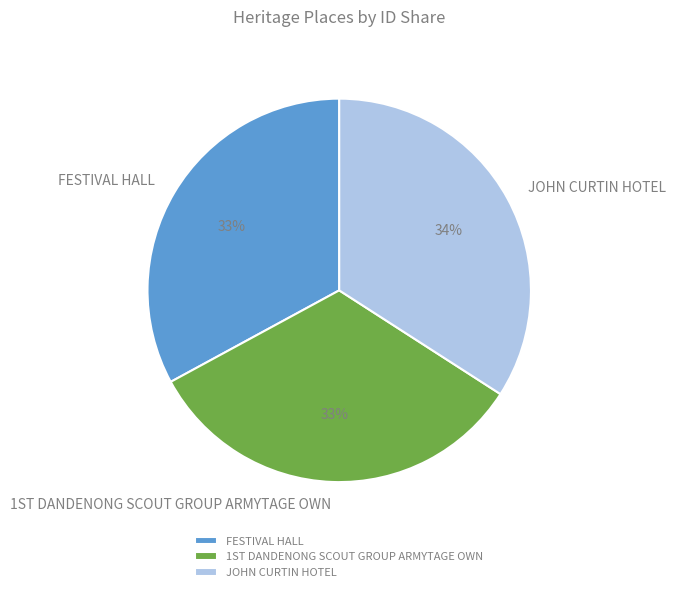

Which slice is the largest?

JOHN CURTIN HOTEL